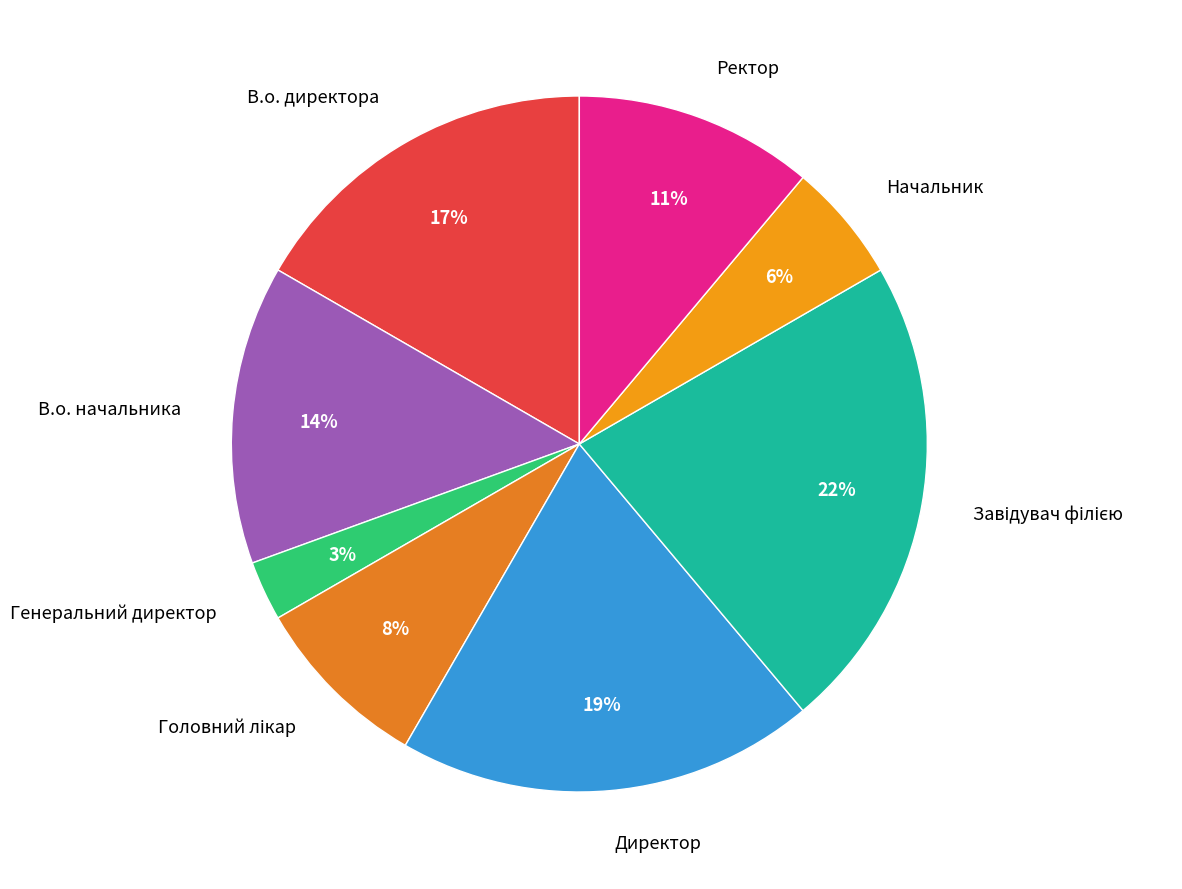

To the nearest percent, what percentage of the pie is Генеральний директор?

3%